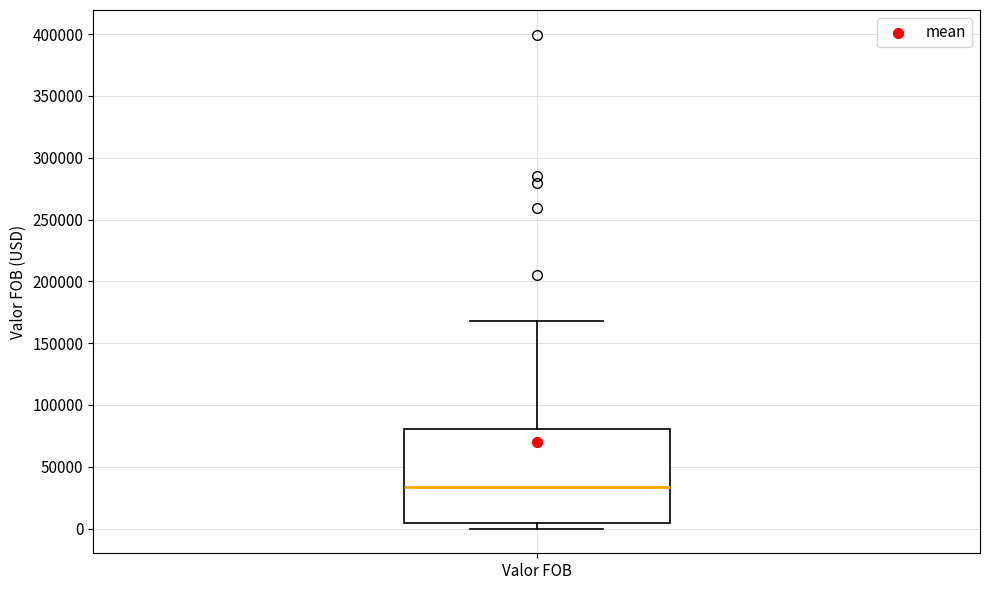

Where does the median line of the box for Valor FOB sit on the y-axis? The values are not printed on the chart, so give them approximately, as read against the axis.

35000